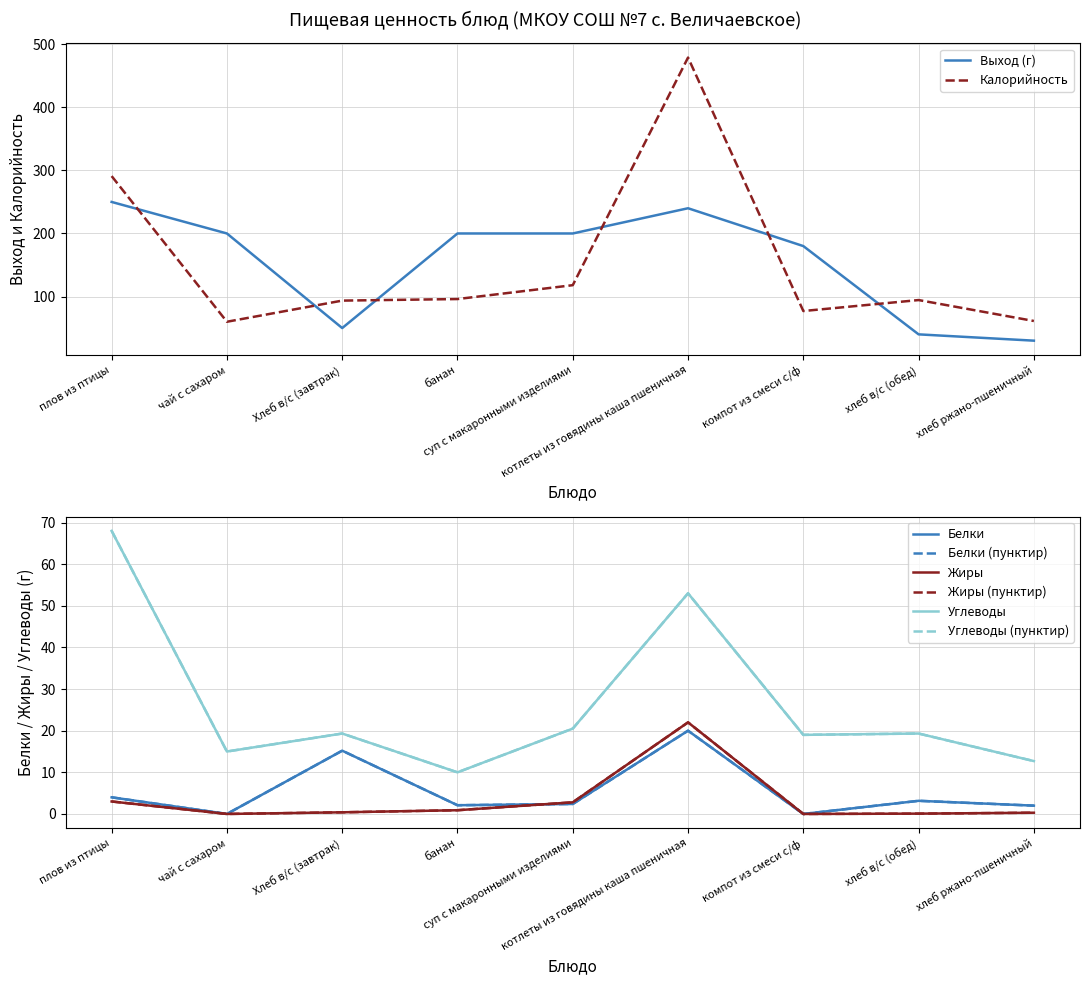

At how many categories does at least one series exceed 437?

1